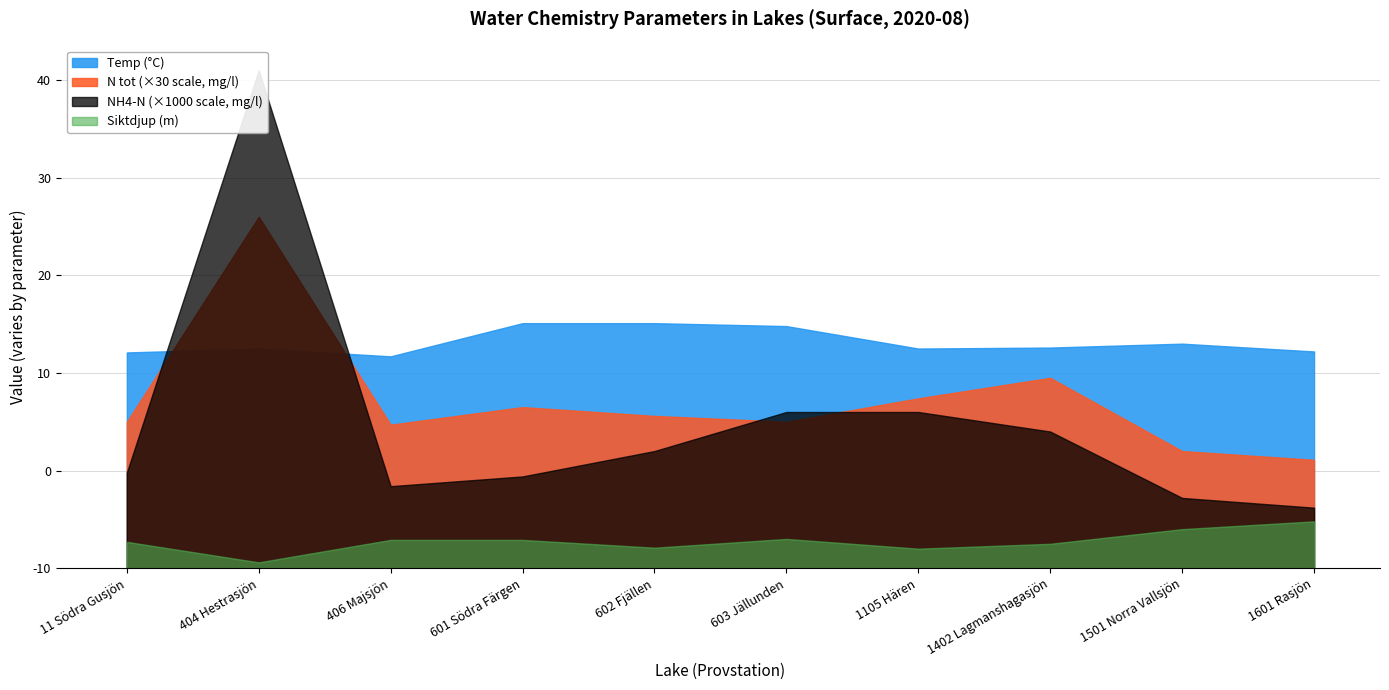

Rank the categories by NH4-N (mg/l) value from lowest to highest.

1601 Rasjön, 1501 Norra Vallsjön, 406 Majsjön, 601 Södra Färgen, 11 Södra Gusjön, 602 Fjällen, 1402 Lagmanshagasjön, 603 Jällunden, 1105 Hären, 404 Hestrasjön